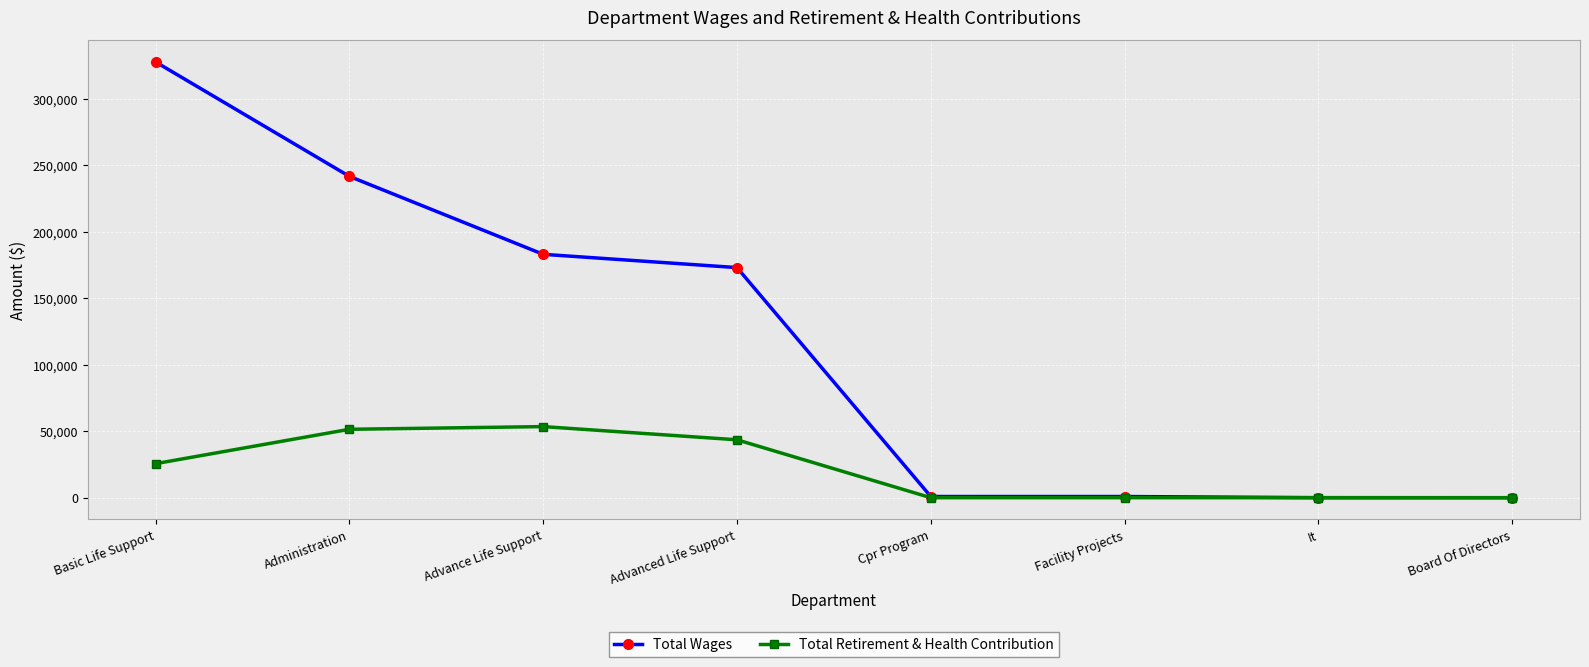

What is the greatest value displayed?

327661.5